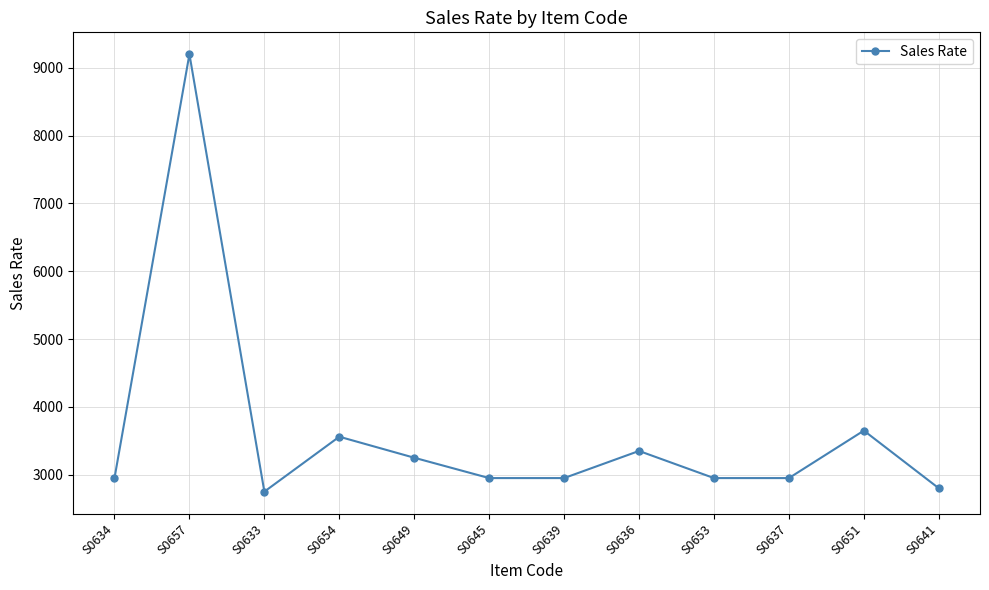

Which label corresponds to the largest value in the chart?

S0657